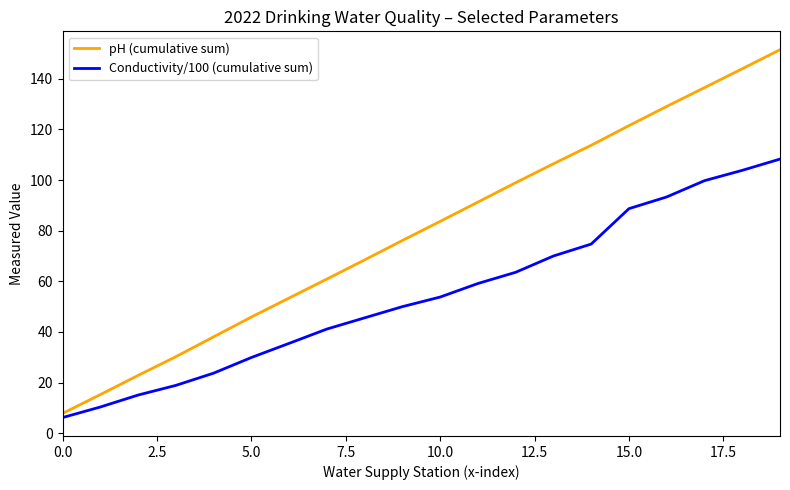

Which series has the largest range (max minus min)?

pH (cumulative sum)